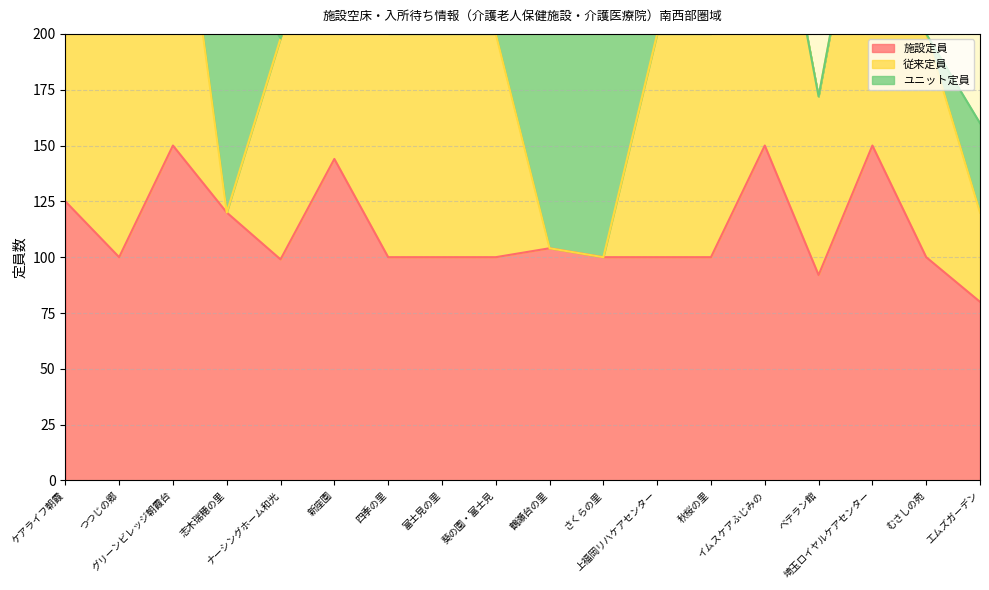

List the series in order of their overall mean, highest first.

施設定員, 従来定員, ユニット定員